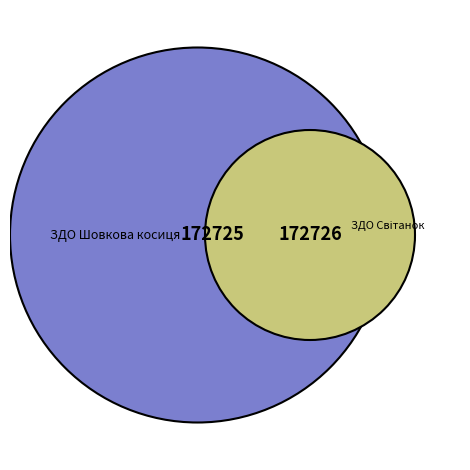

Between ЗДО Шовкова косиця and ЗДО Світанок, which is larger?

ЗДО Світанок